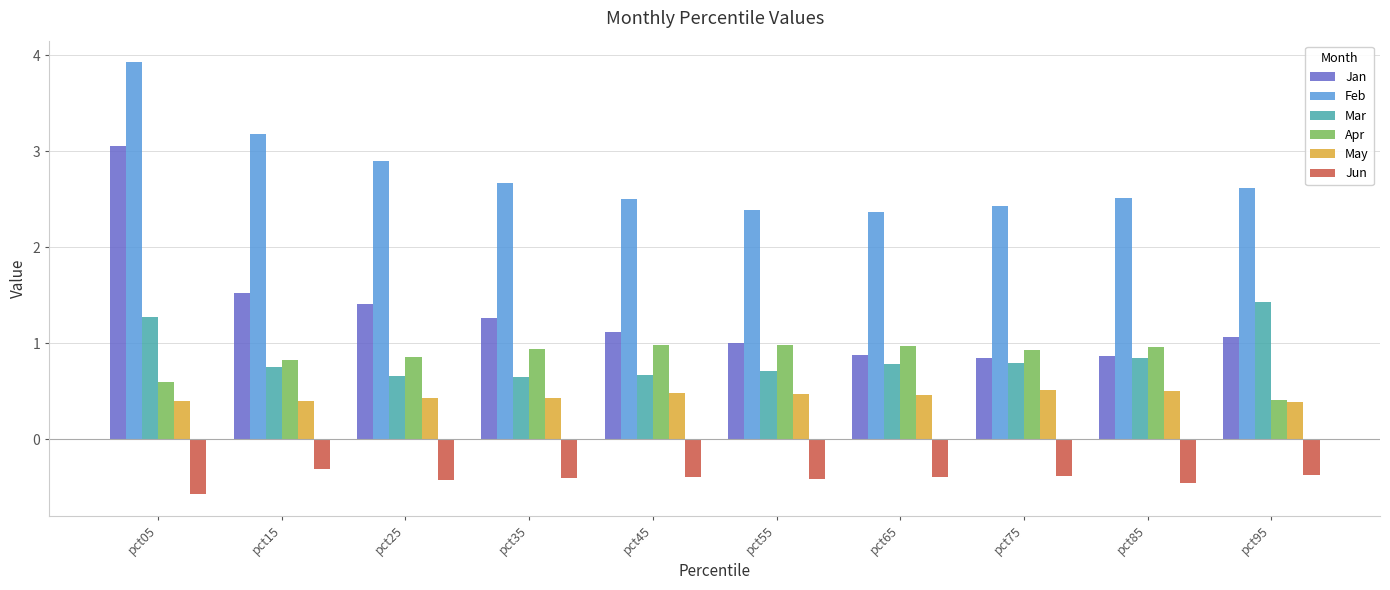

How many categories are shown in the chart?

10